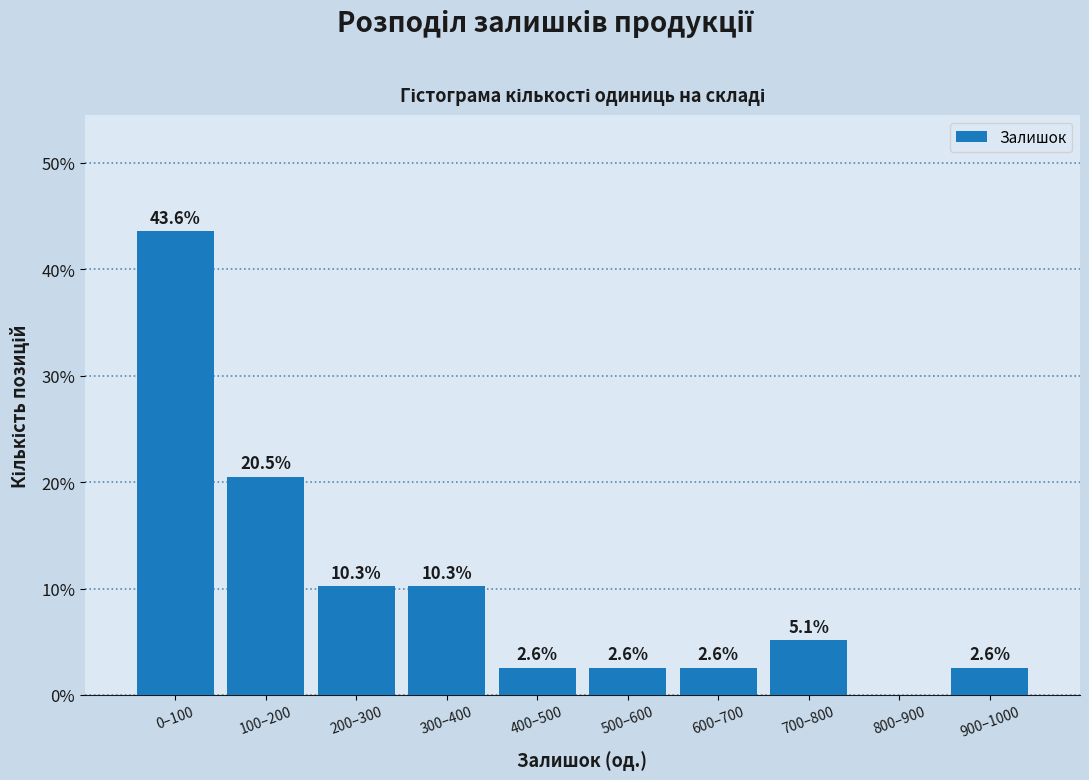

Reading left to right, transcribe all the data shown in this chart.

0–100=43.6	100–200=20.5	200–300=10.3	300–400=10.3	400–500=2.6	500–600=2.6	600–700=2.6	700–800=5.1	800–900=0.0	900–1000=2.6